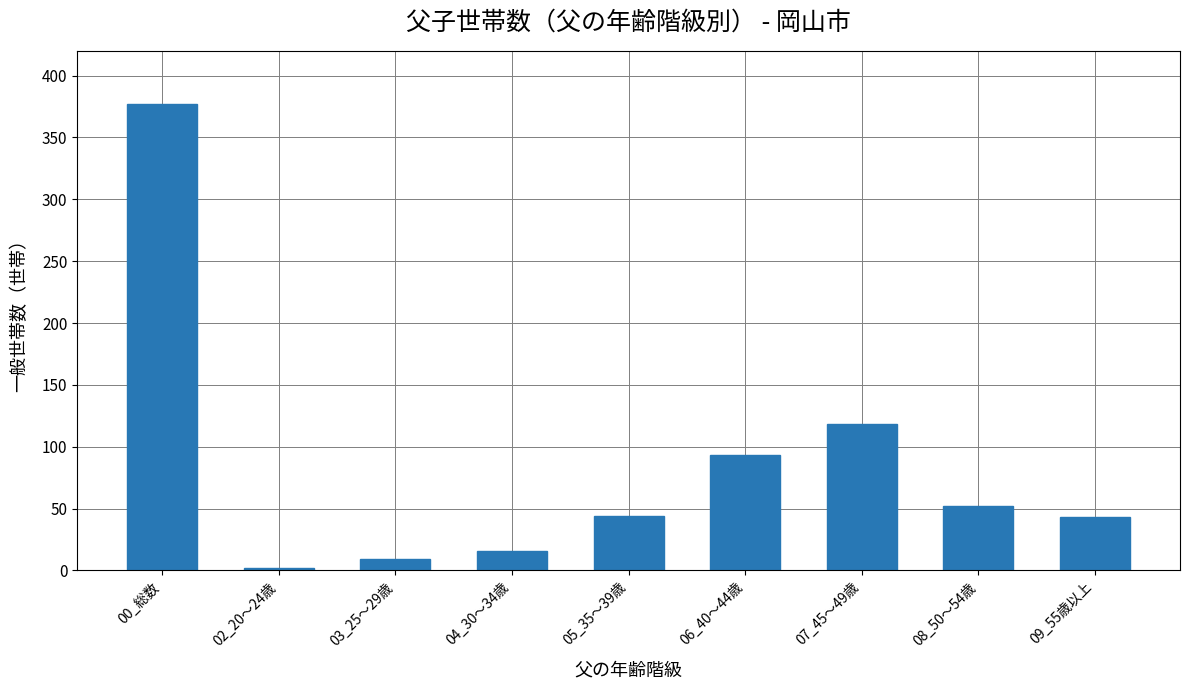

True or false: the data shows 44 at 05_35～39歳.

True